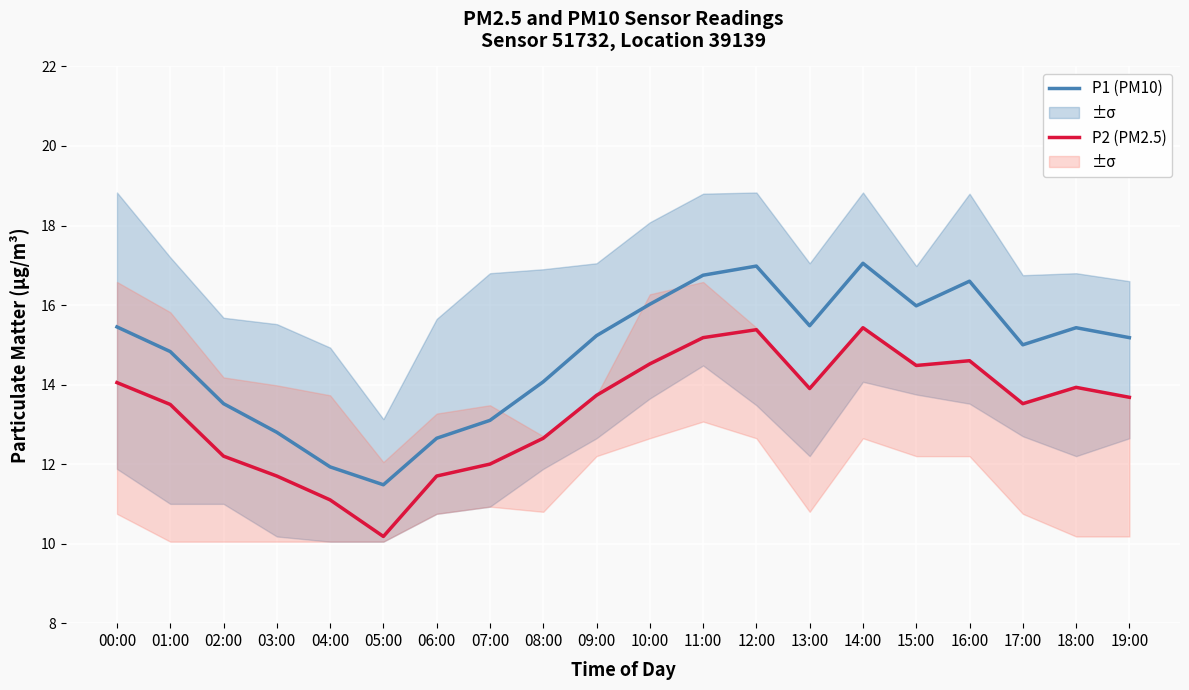

What is the total value across all series at 14:00?

32.5